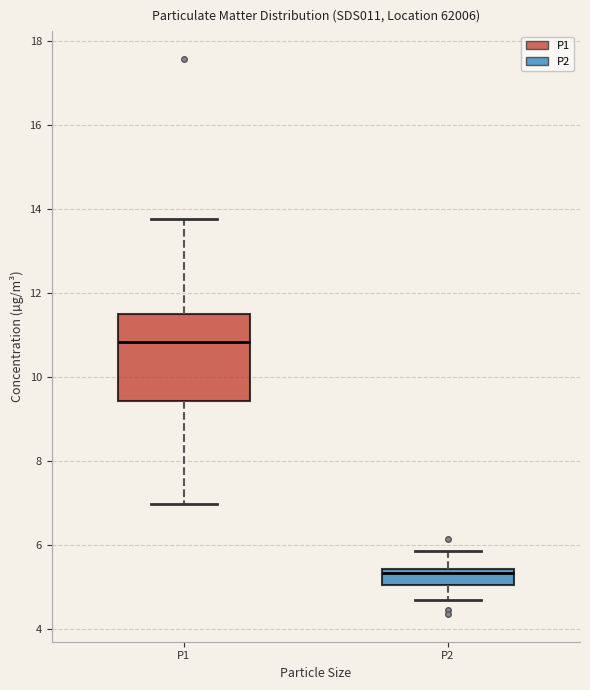

Reading left to right, transcribe this box plot: for each box, give where its median line is, the range the box spans, and where its two whiskers end, as read against the y-axis. The values are not printed on the chart, so give them approximately, as read against the axis.

P1: median 10.8, box 9.4 to 11.6, whiskers 7.0 to 13.8
P2: median 5.4 (just below the box's upper edge), box 5.0 to 5.4, whiskers 4.6 to 5.8